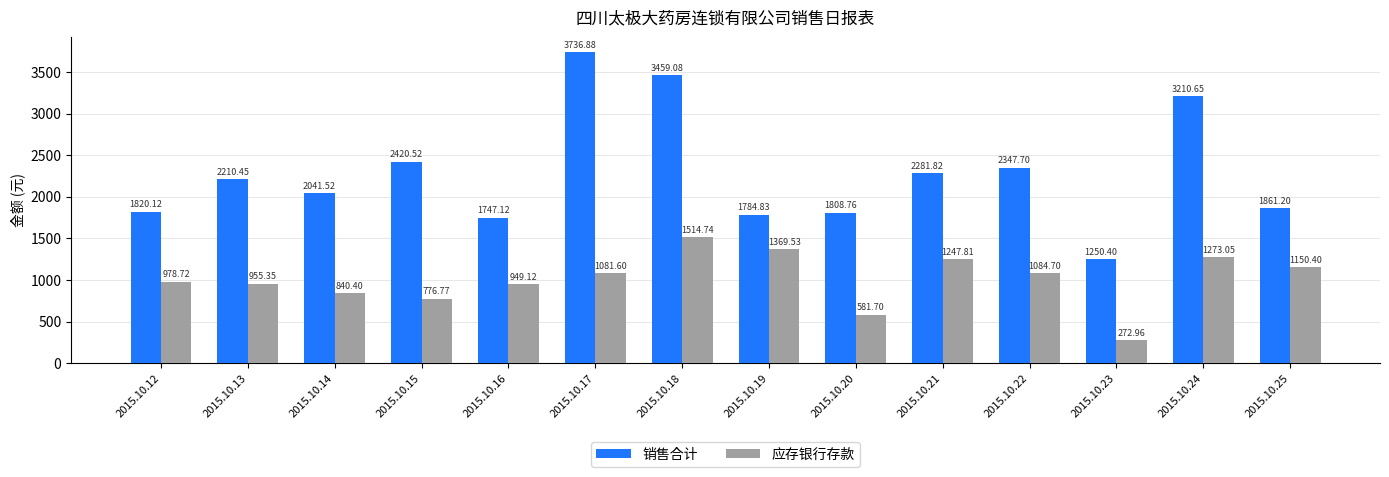

At which category is the sum across all series the highest?

2015.10.18